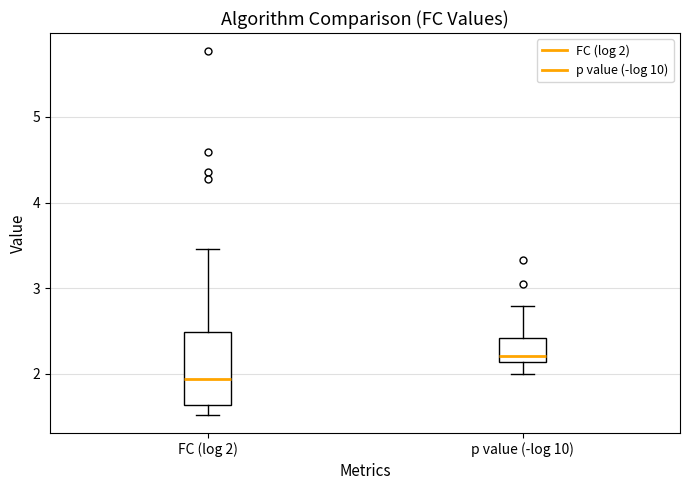

Which box is the tallest, from its lower edge to its upper edge?

FC (log 2)